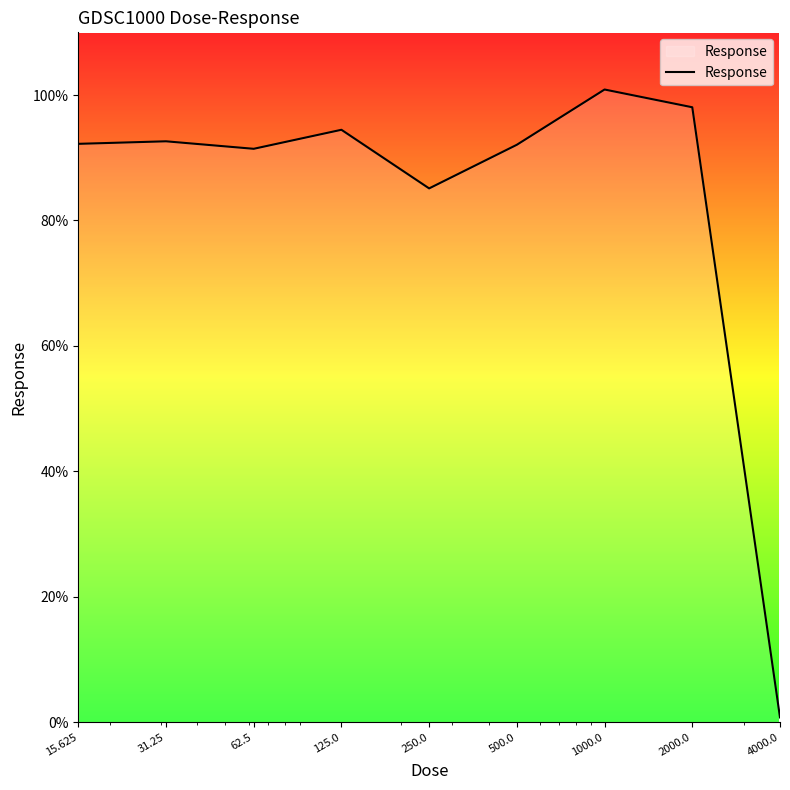

What is the difference between the maximum and minimum values?

100.1